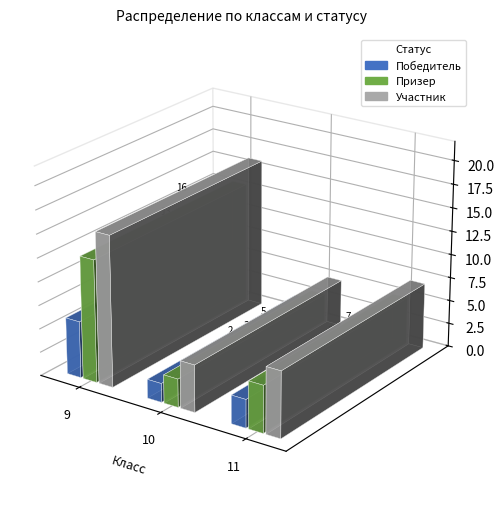

Which series has the widest spread of values?

Участник